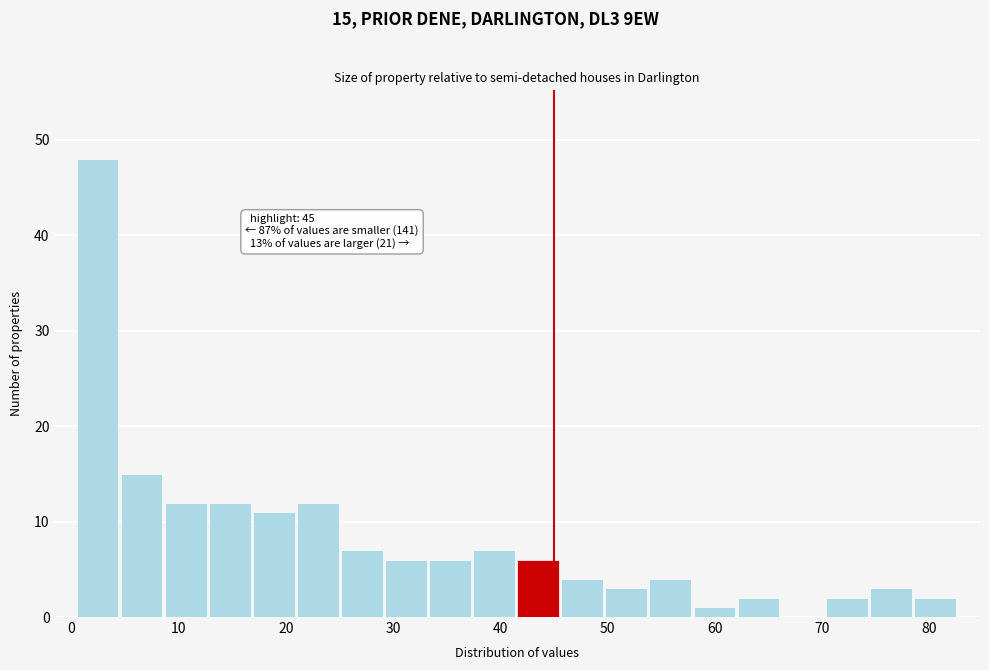

Which range on the x-axis has the tallest bar?

0 to 5